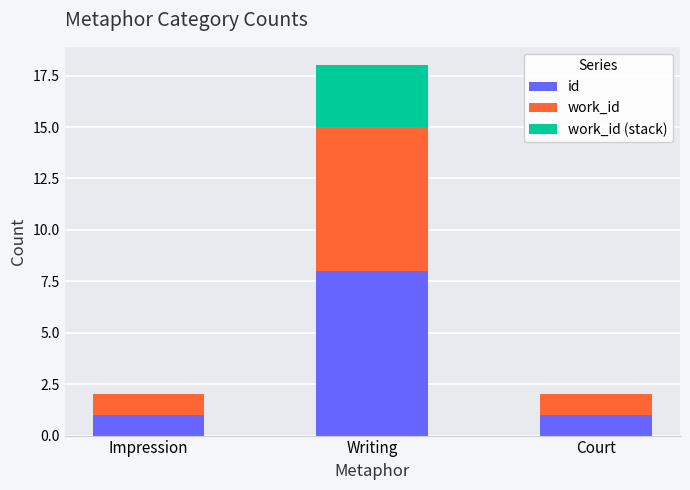

Are the bars grouped side by side (vs. stacked)?

No